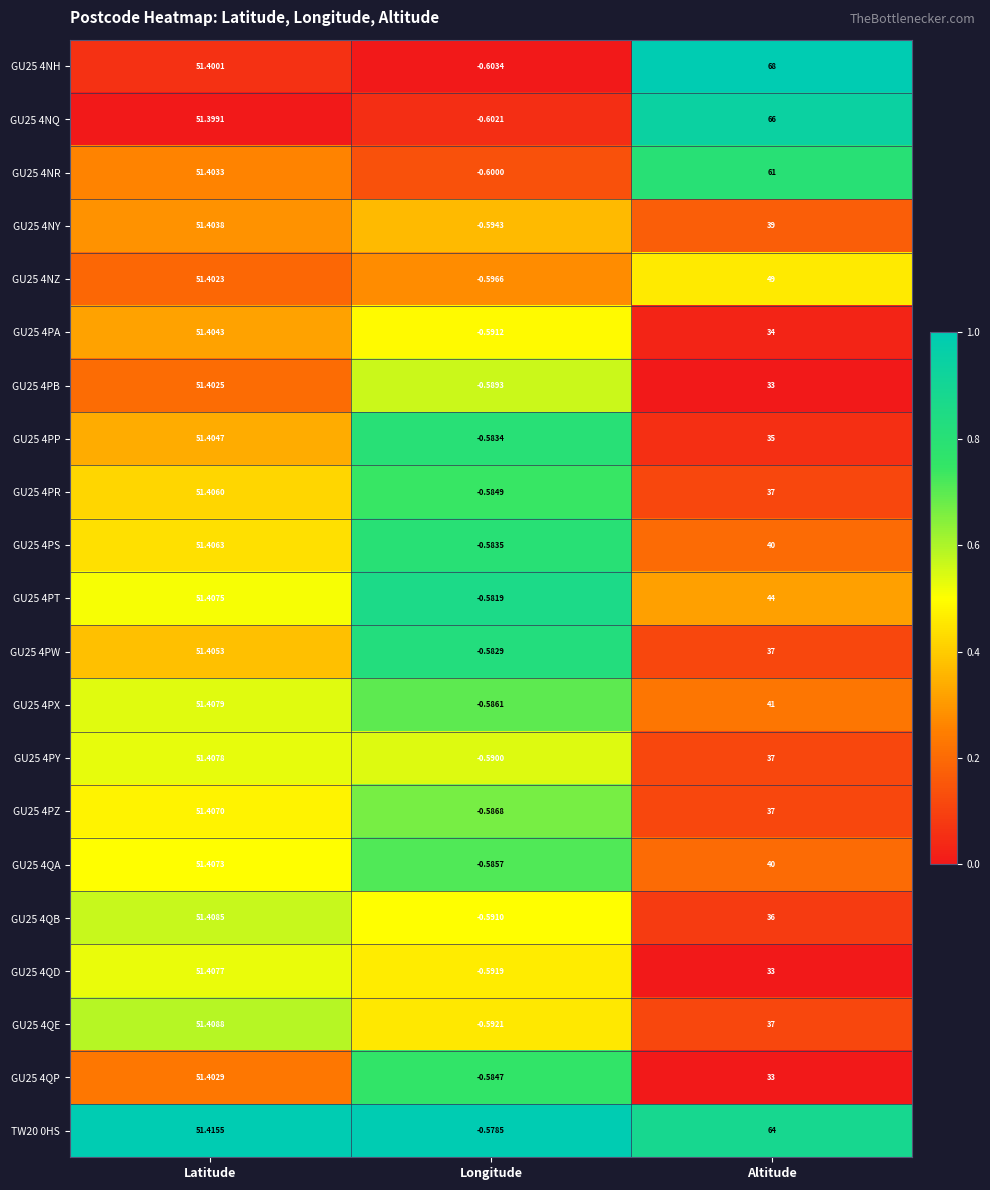

At which category does the chart reach its peak across all series?

Altitude